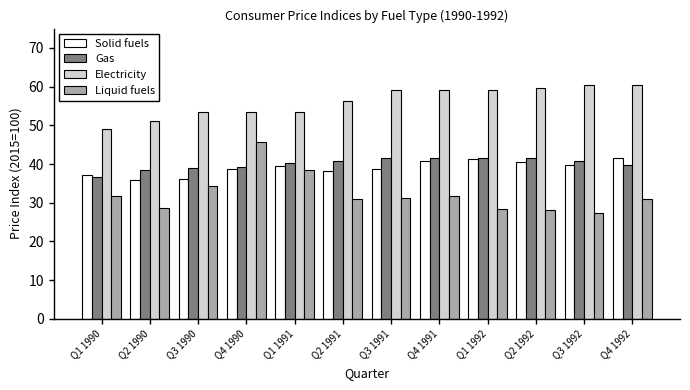

Is the value of Electricity at Q3 1990 greater than the value of Liquid fuels at Q3 1990?

Yes